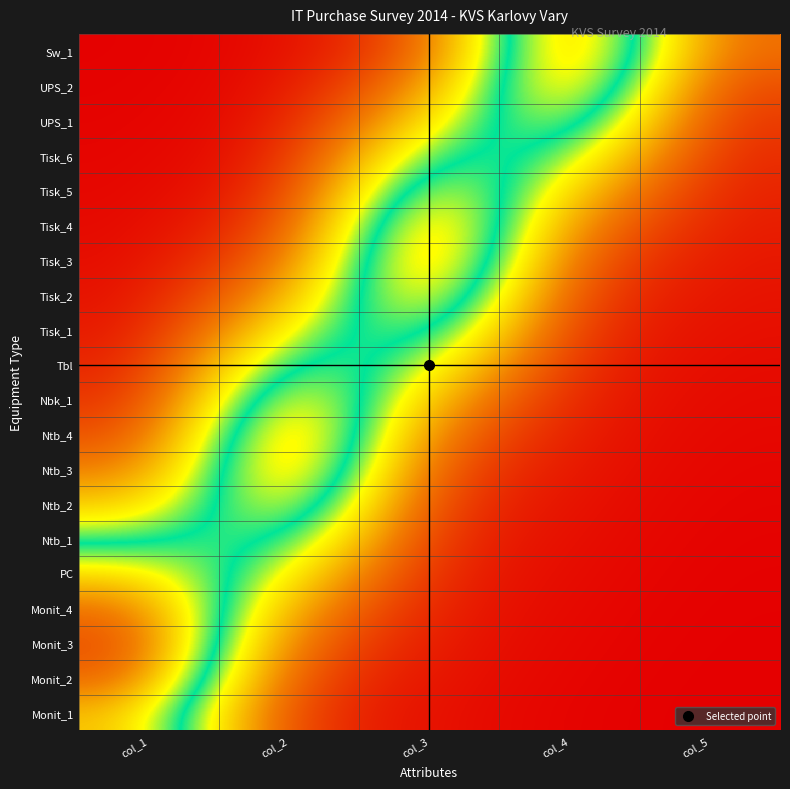

At how many categories does at least one series exceed 0?

5